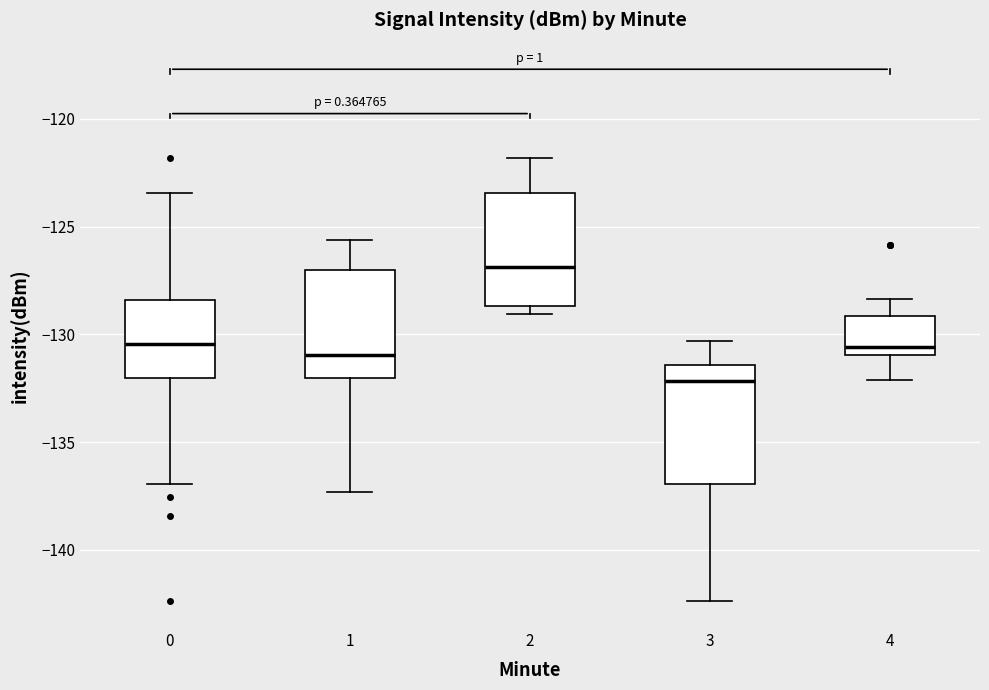

Which box's median line is the lowest?

3